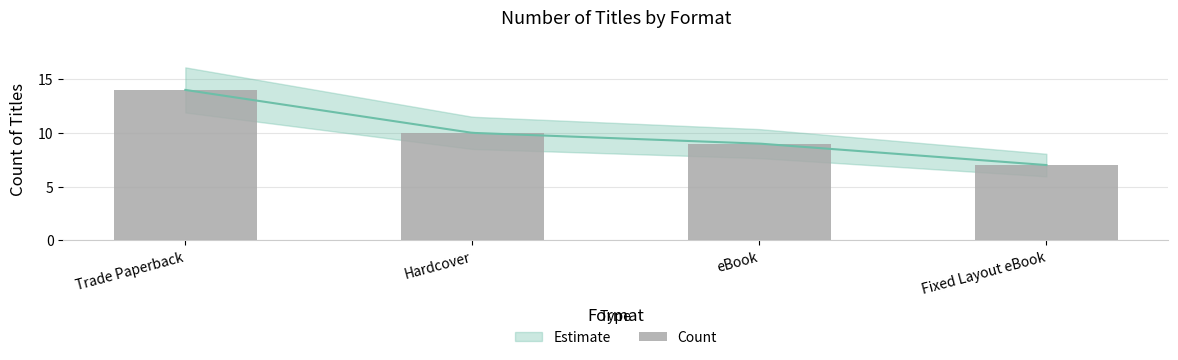

Reading left to right, list all the values displayed in this chart.

14	10	9	7